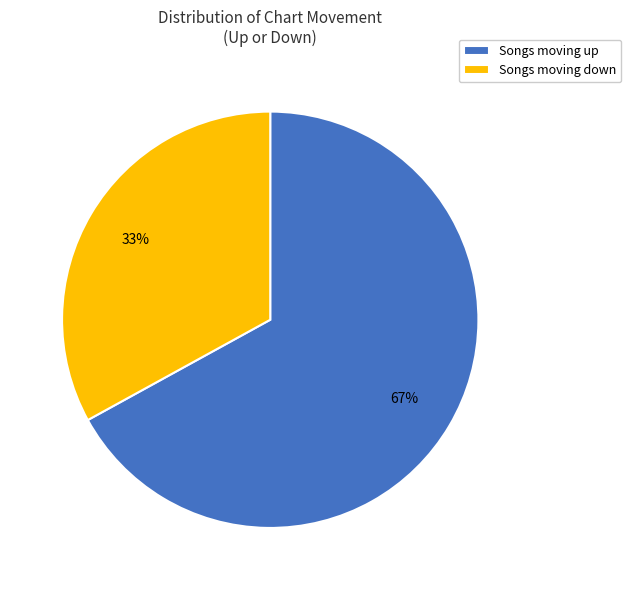

Which slice represents more than half of the pie?

Songs moving up